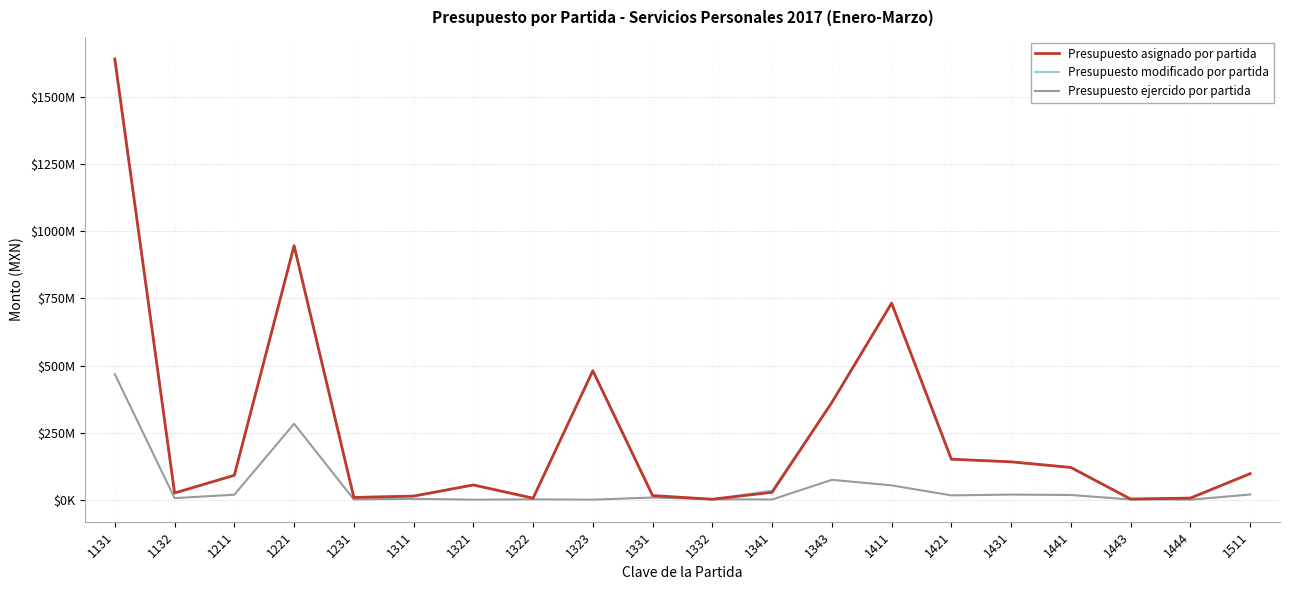

List the labels in order of Presupuesto asignado por partida value, largest first.

1131, 1221, 1411, 1323, 1343, 1421, 1431, 1441, 1511, 1211, 1321, 1341, 1132, 1331, 1311, 1231, 1444, 1322, 1443, 1332